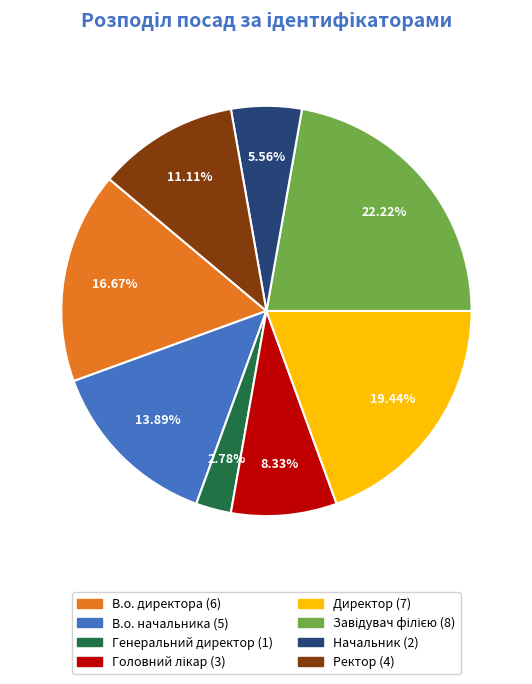

Which slice is the smallest?

Генеральний директор